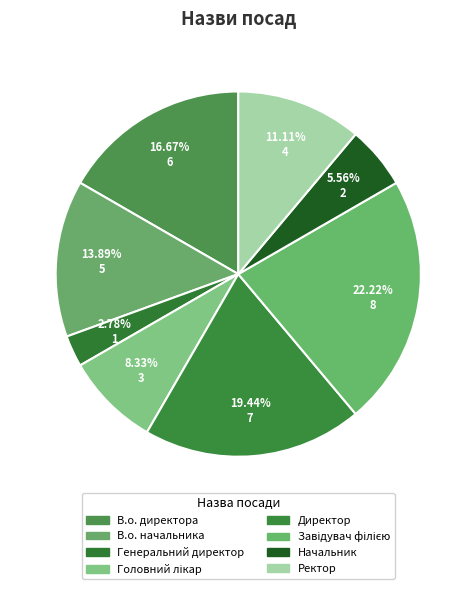

To the nearest percent, what is the average slice percentage?

12%